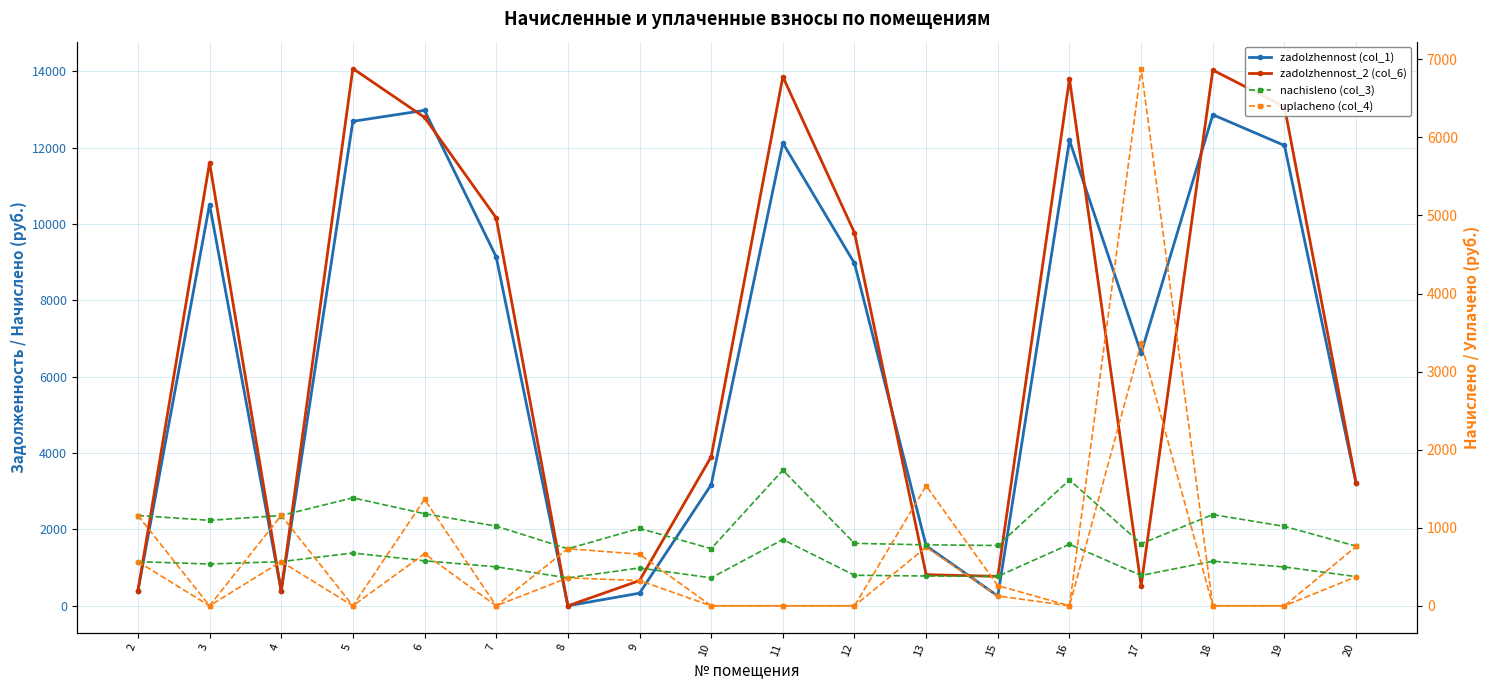

What is the greatest value displayed?

14073.3